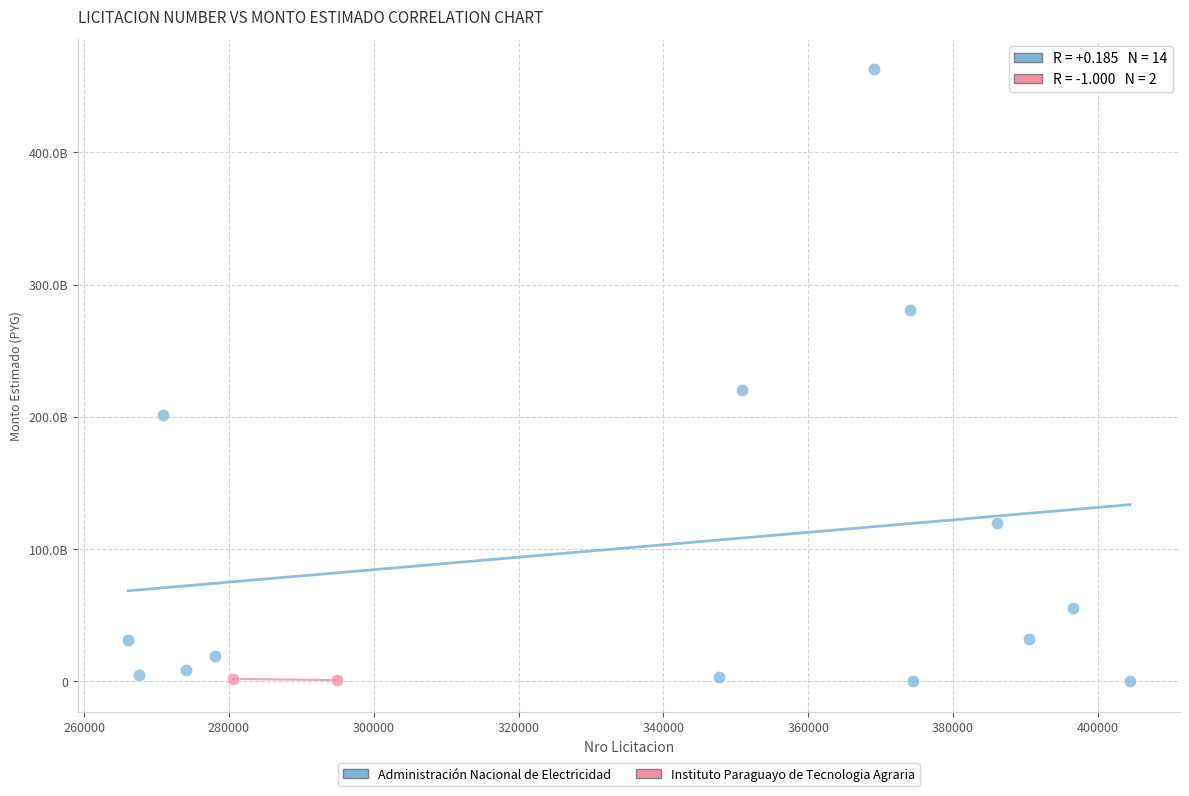

What are all the series names shown in the legend?

Administración Nacional de Electricidad, Instituto Paraguayo de Tecnologia Agraria